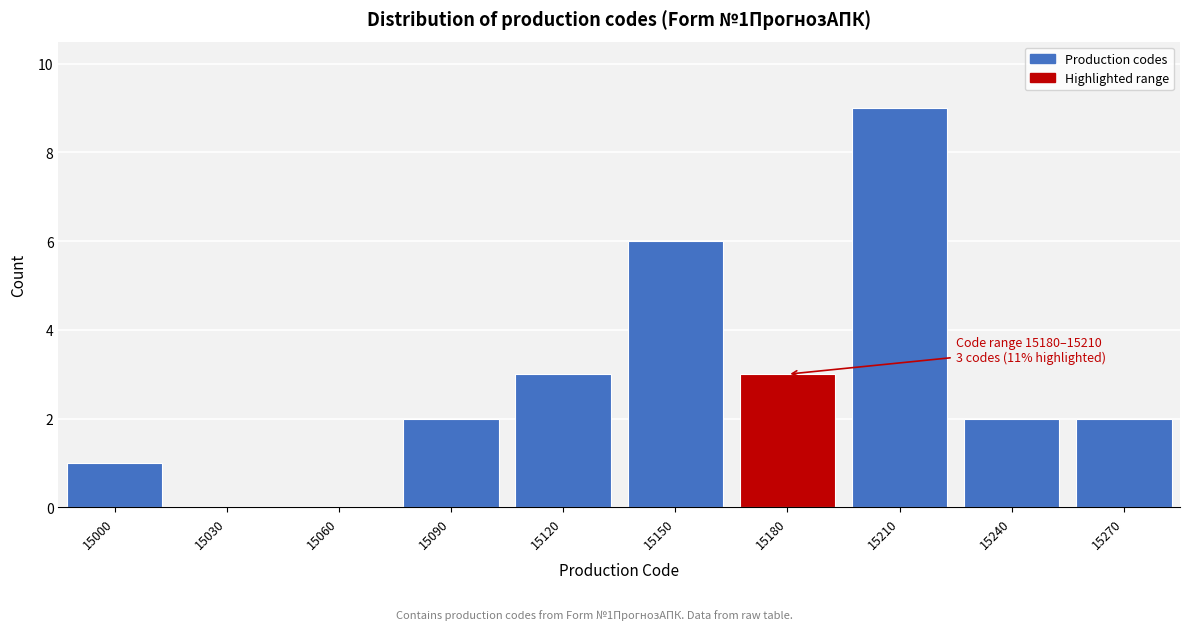

Reading left to right, what are all the values shown in this chart?

15000=1	15030=0	15060=0	15090=2	15120=3	15150=6	15180=3	15210=9	15240=2	15270=2